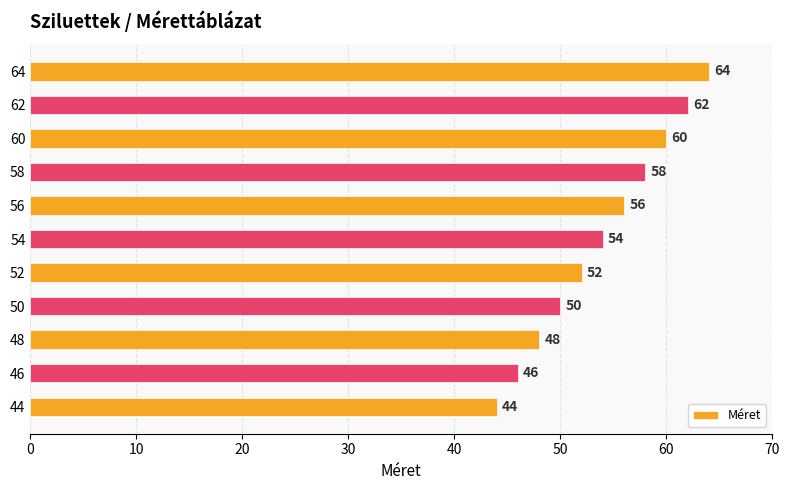

Which label corresponds to the largest value in the chart?

64